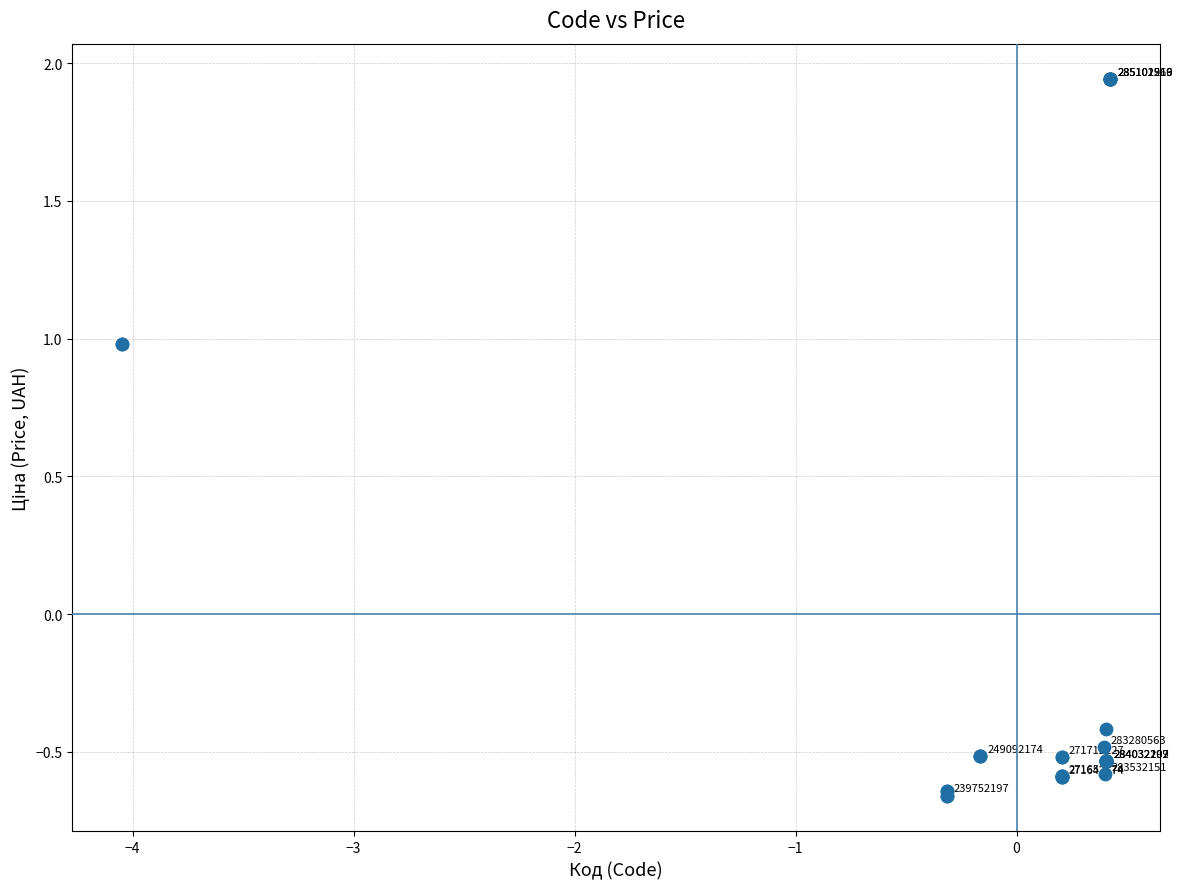

What Y value in the scatter plot is closest to 0?

-0.4